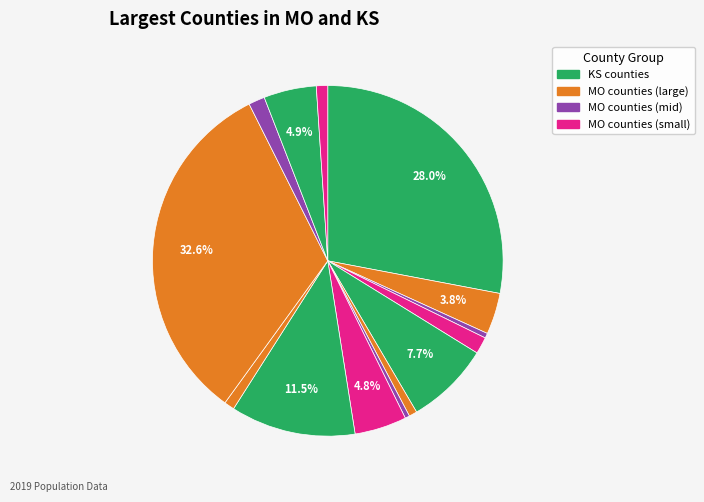

Is there any slice that represents more than half of the pie?

No